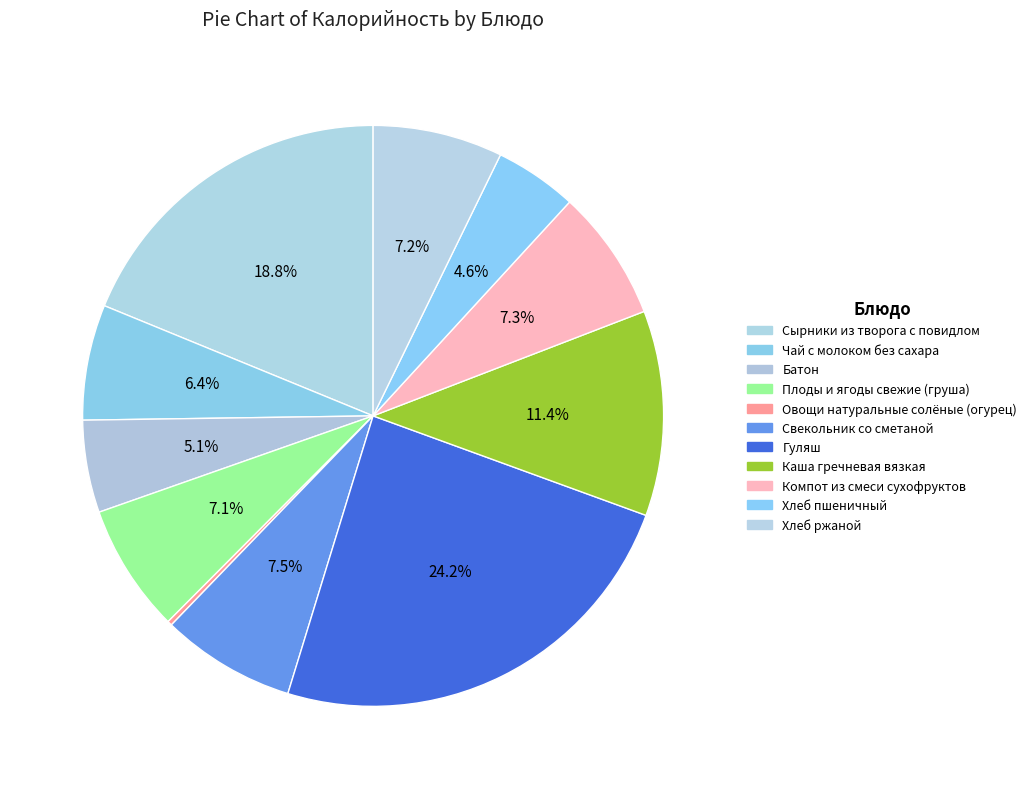

What percentage do Батон and Гуляш together represent?

29.3%